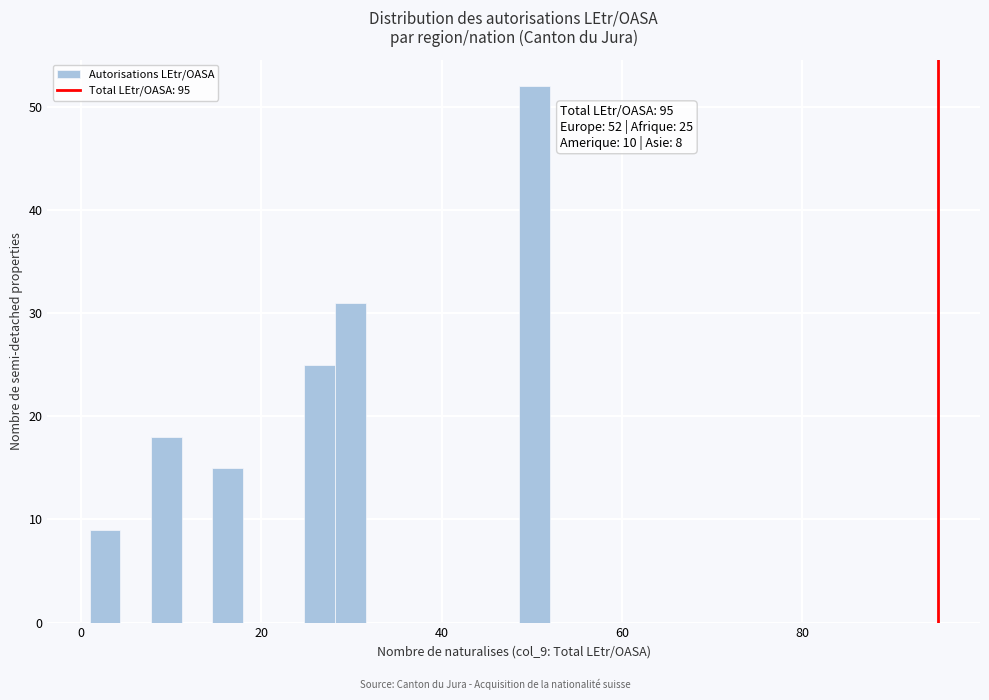

Read against the x-axis, roughly where is the centre of the tallest bar?

50